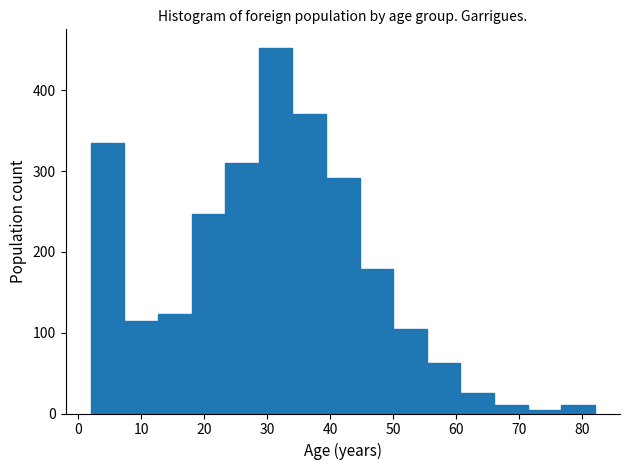

Reading left to right, list every bar in this chart as the range it spans on the x-axis followed by its height. Neither the bar edges nor the heights are printed on the chart, so give them approximately, as read against the axes.

2 to 7: 340
7 to 13: 110
13 to 18: 120
18 to 23: 250
23 to 29: 310
29 to 34: 450
34 to 39: 370
39 to 45: 290
45 to 50: 180
50 to 55: 110
55 to 61: 60
61 to 66: 30
66 to 71: 10
71 to 77: under 10
77 to 82: 10